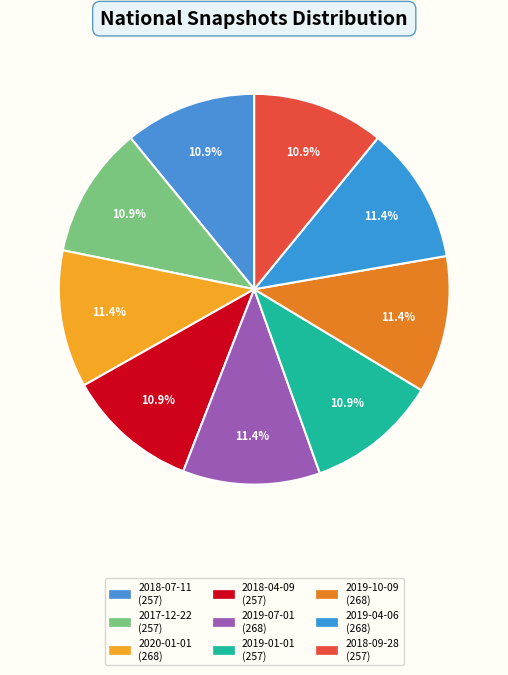

How many slices are in this pie chart?

9